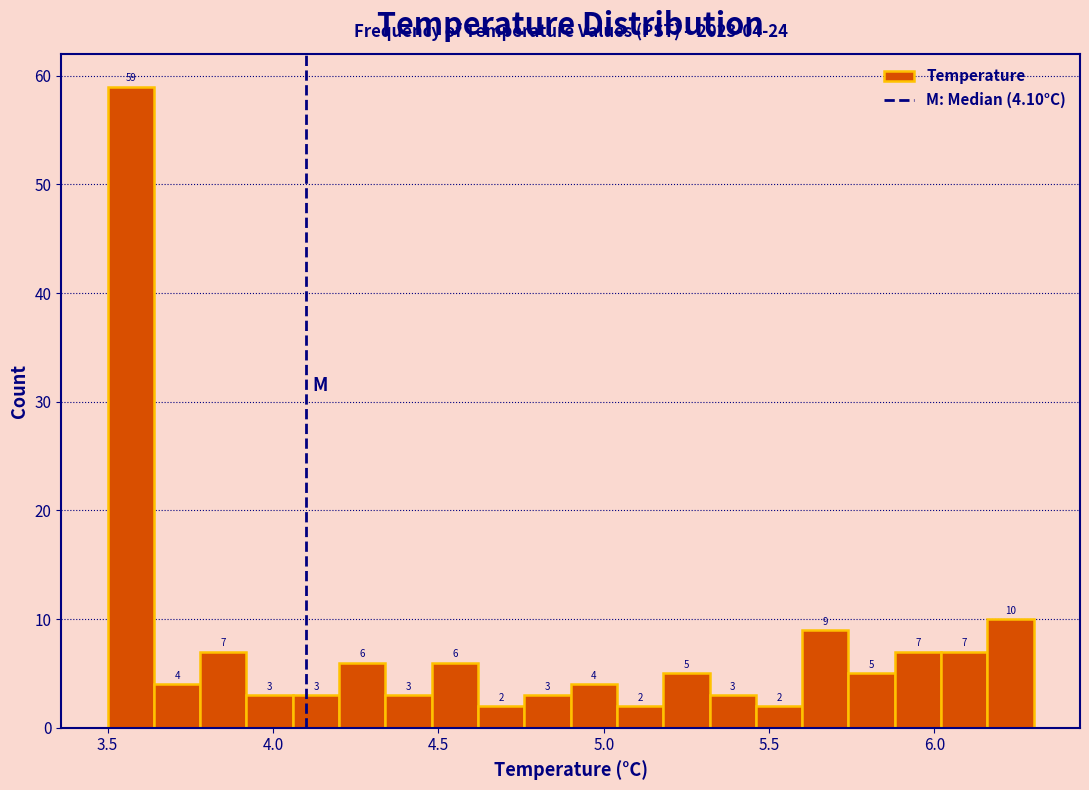

Around what value on the x-axis is the tallest bar? Give the approximate position of its centre, as read against the axis.

3.55